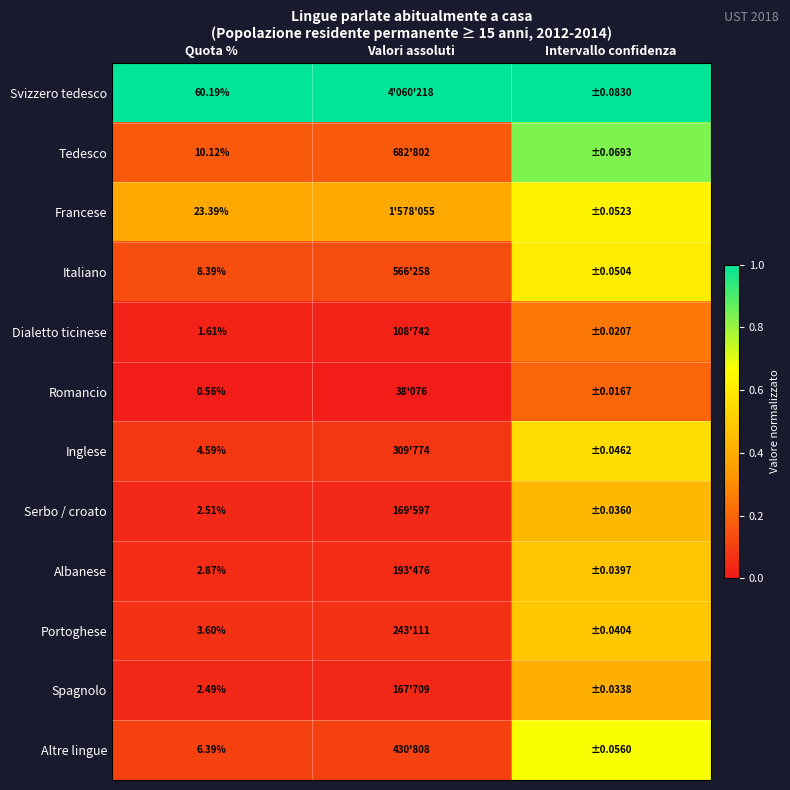

Is the value of Svizzero tedesco at Quota % greater than the value of Inglese at Quota %?

Yes